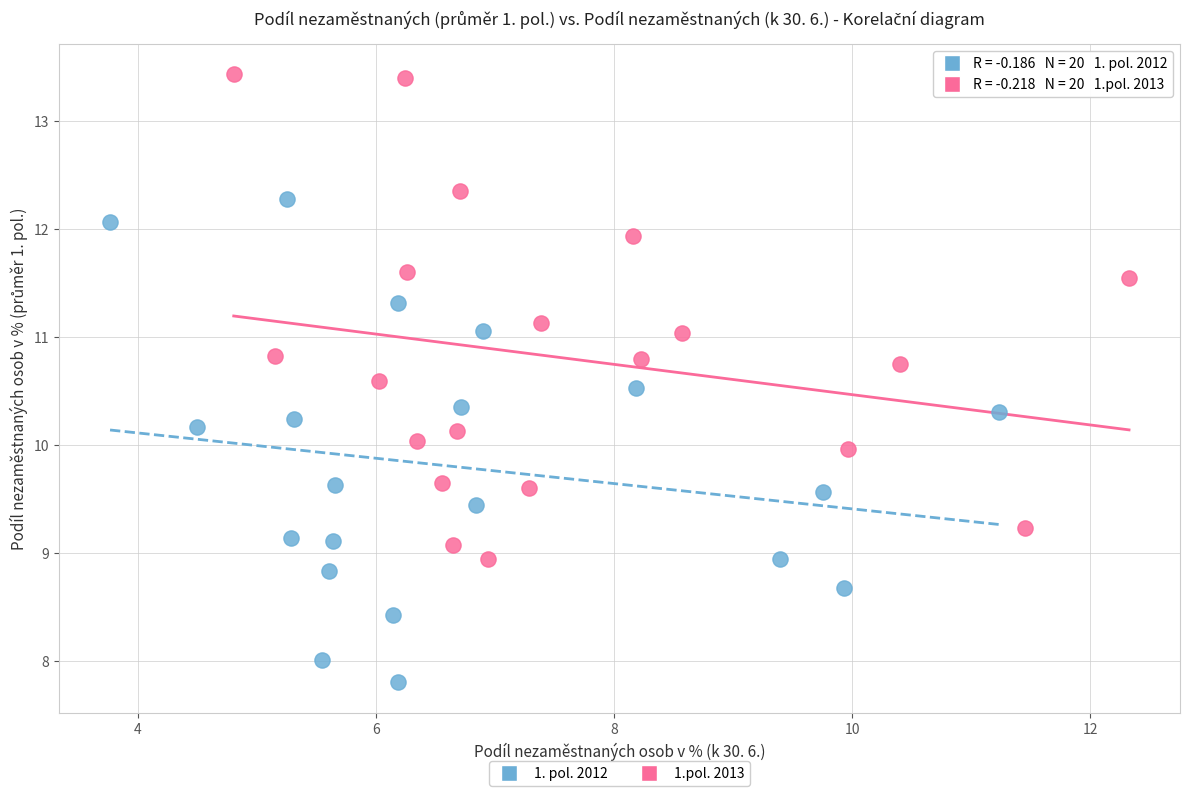

Which series contains the highest Y value?

1.pol. 2013